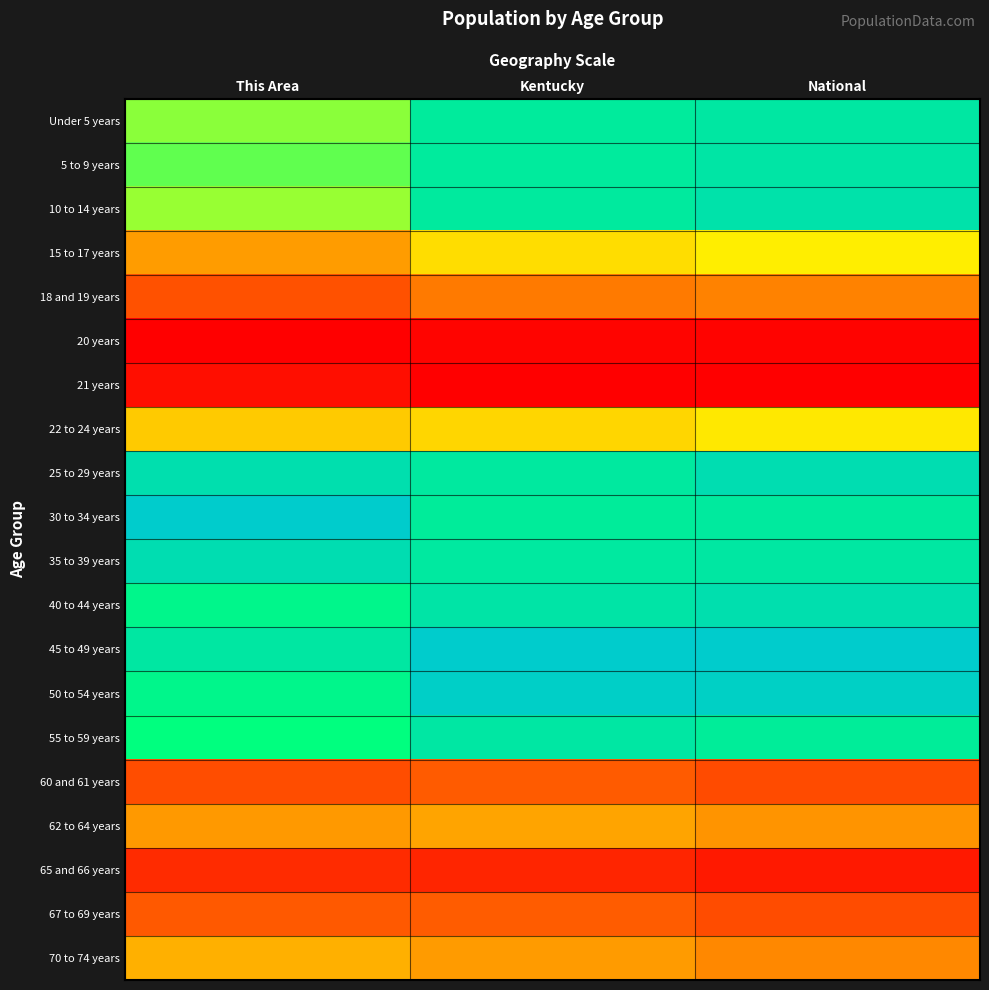

At which category is the sum across all series the highest?

National